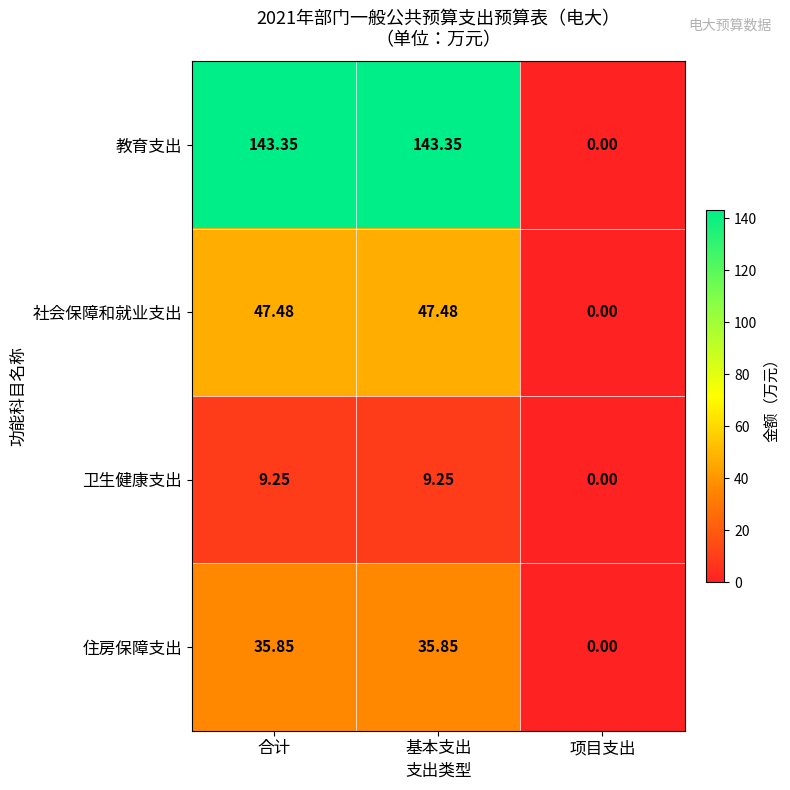

At 合计, list the series in order from largest to smallest.

教育支出, 社会保障和就业支出, 住房保障支出, 卫生健康支出